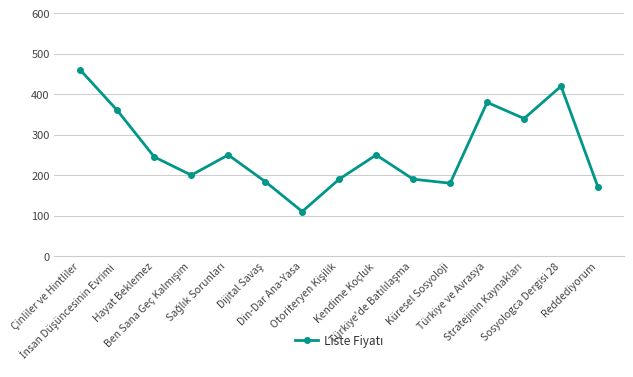

How many interior local valleys (lower than both neighbors) does the data have?

4